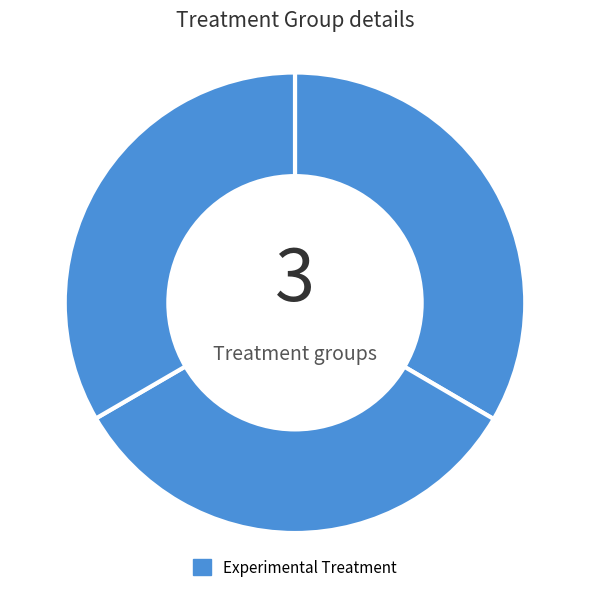

Count the number of slices in the pie.

3